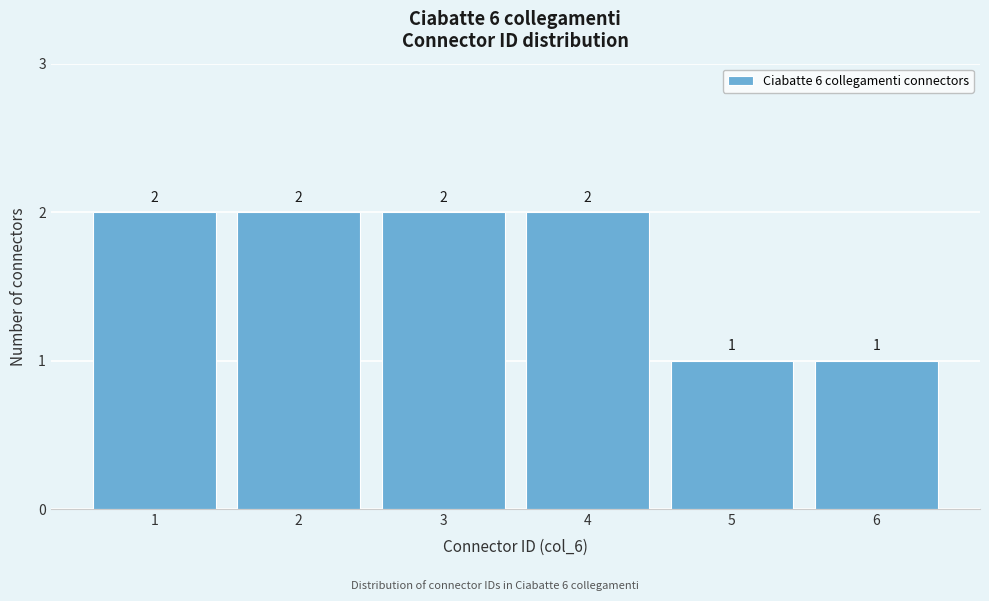

Reading left to right, extract all data points from this chart.

2	2	2	2	1	1